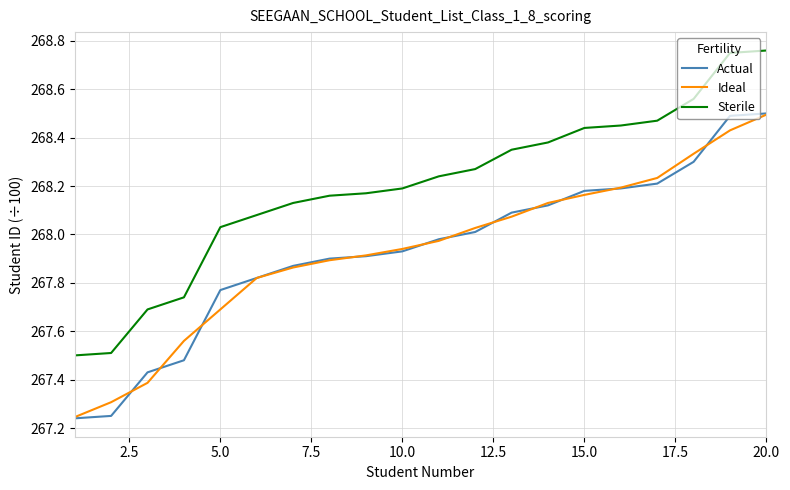

True or false: Actual and Sterile cross at least once.

False